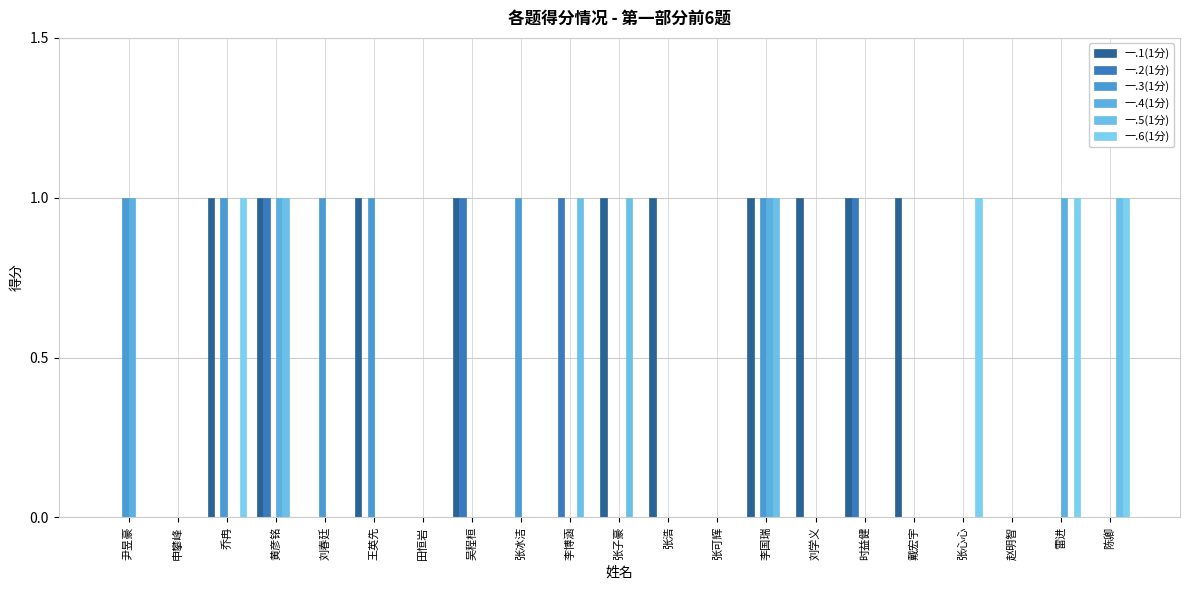

What is the label of the 17th bar from the left?

戴宏宇